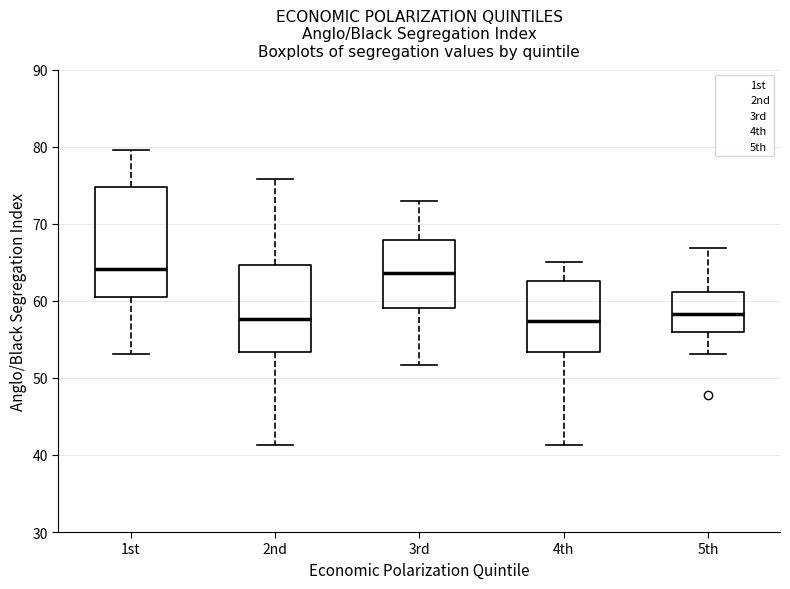

Reading left to right, transcribe this box plot: for each box, give where its median line is, the range the box spans, and where its two whiskers end, as read against the y-axis. The values are not printed on the chart, so give them approximately, as read against the axis.

1st: median 64, box 60 to 75, whiskers 53 to 80
2nd: median 58, box 53 to 65, whiskers 41 to 76
3rd: median 64, box 59 to 68, whiskers 52 to 73
4th: median 57, box 53 to 63, whiskers 41 to 65
5th: median 58, box 56 to 61, whiskers 53 to 67